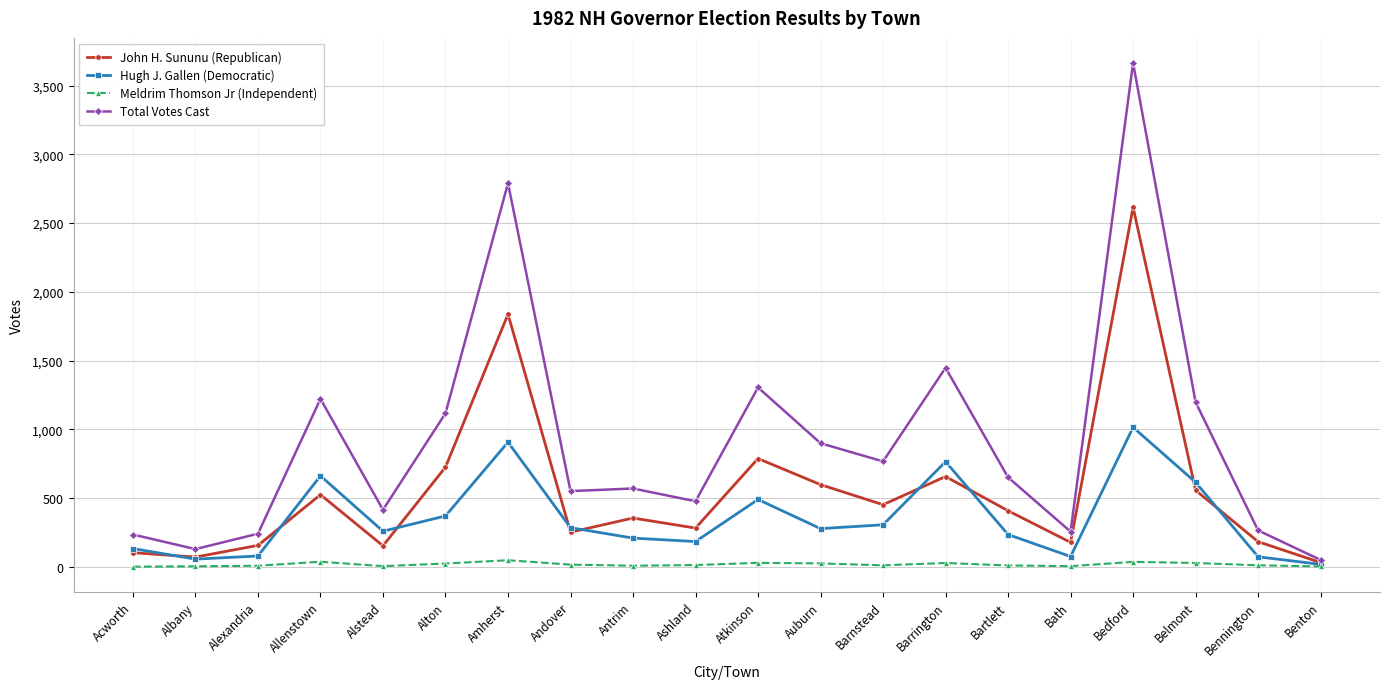

What is the average value of the Total Votes Cast series?

912